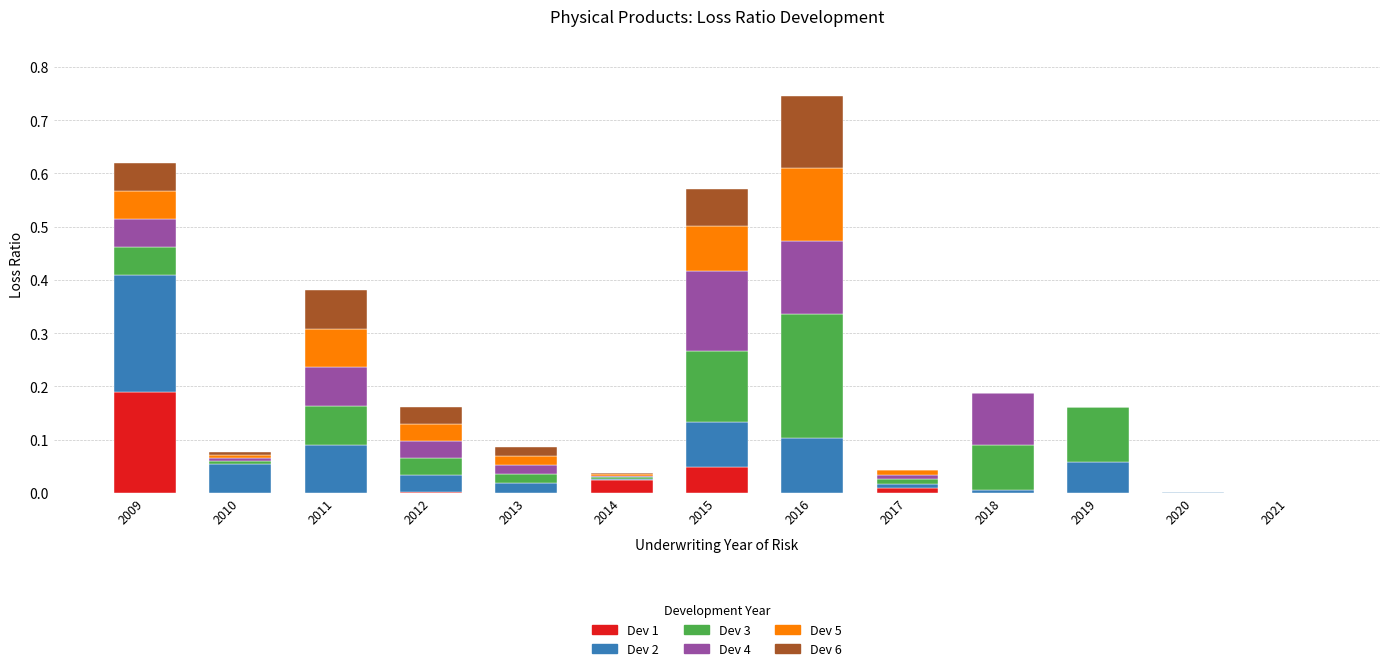

At which category is the sum across all series the highest?

2016